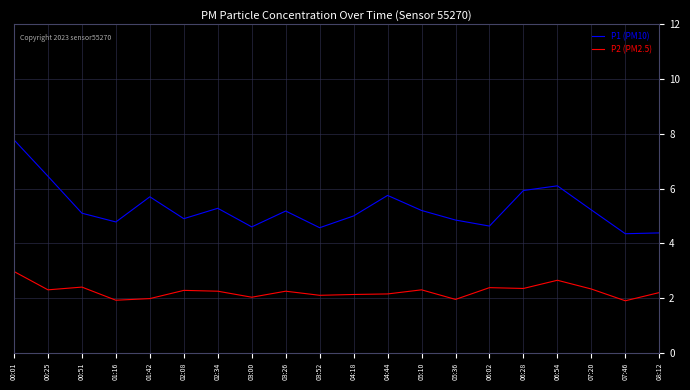

How many lines are shown in the chart?

2